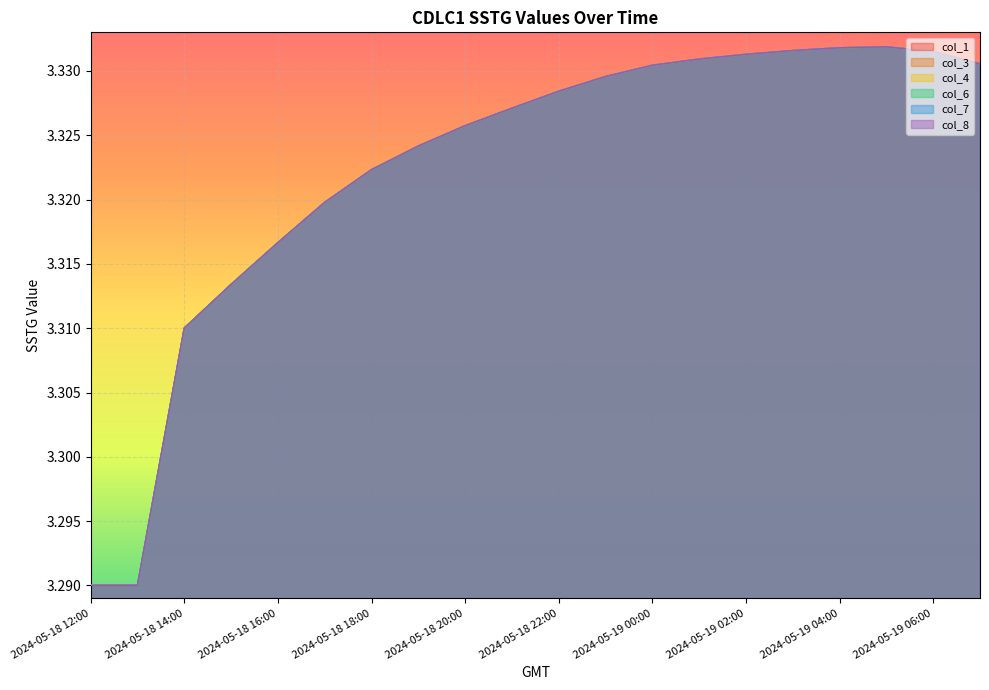

How many lines are shown in the chart?

6